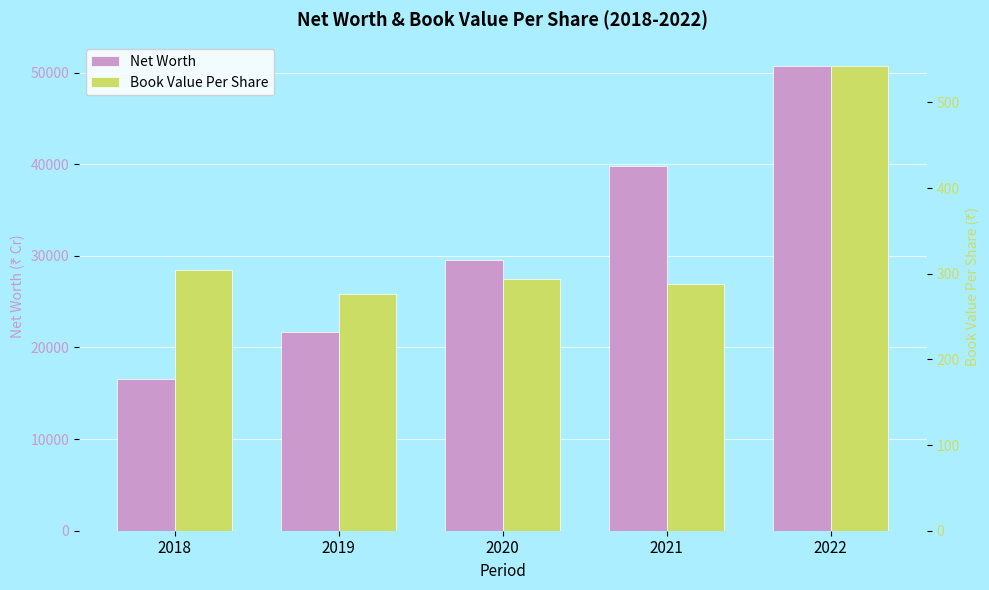

How many data points in Book Value Per Share are above 294?

3